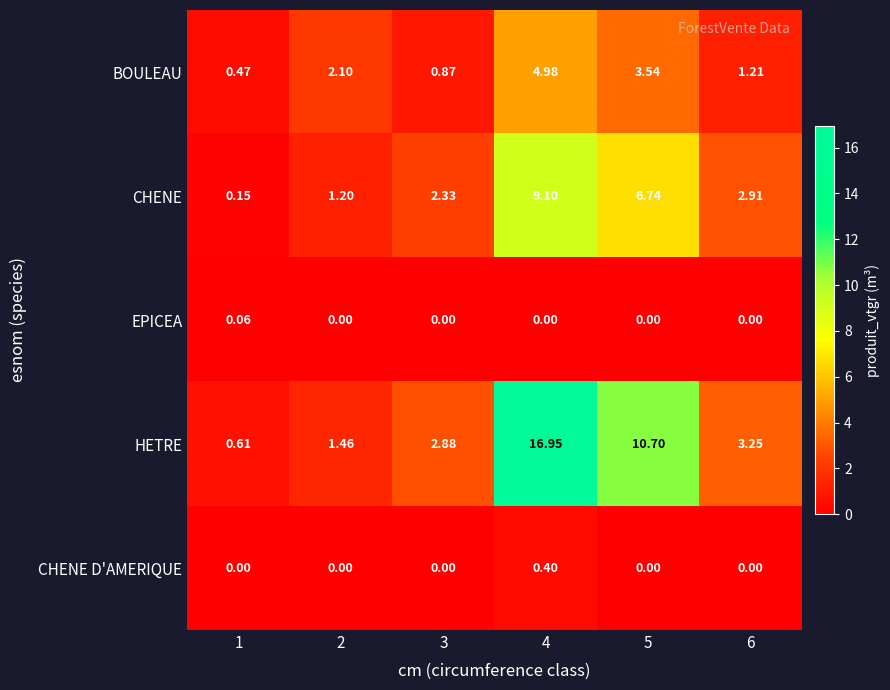

List the series in order of their peak value, highest first.

HETRE, CHENE, BOULEAU, CHENE D'AMERIQUE, EPICEA